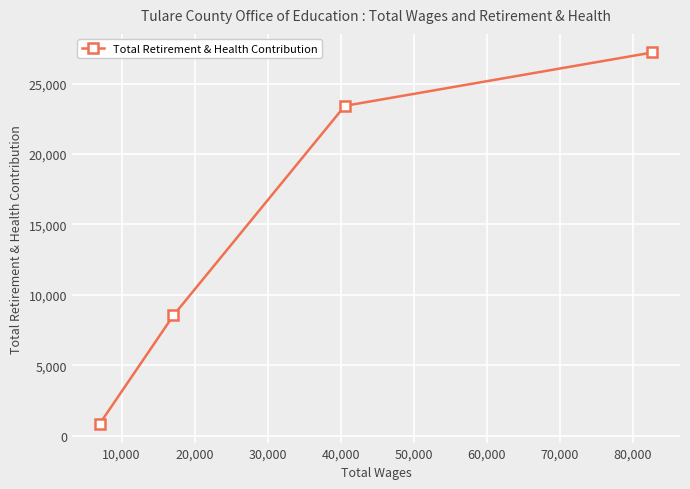

What is the value of the 3rd point from the left?

23419